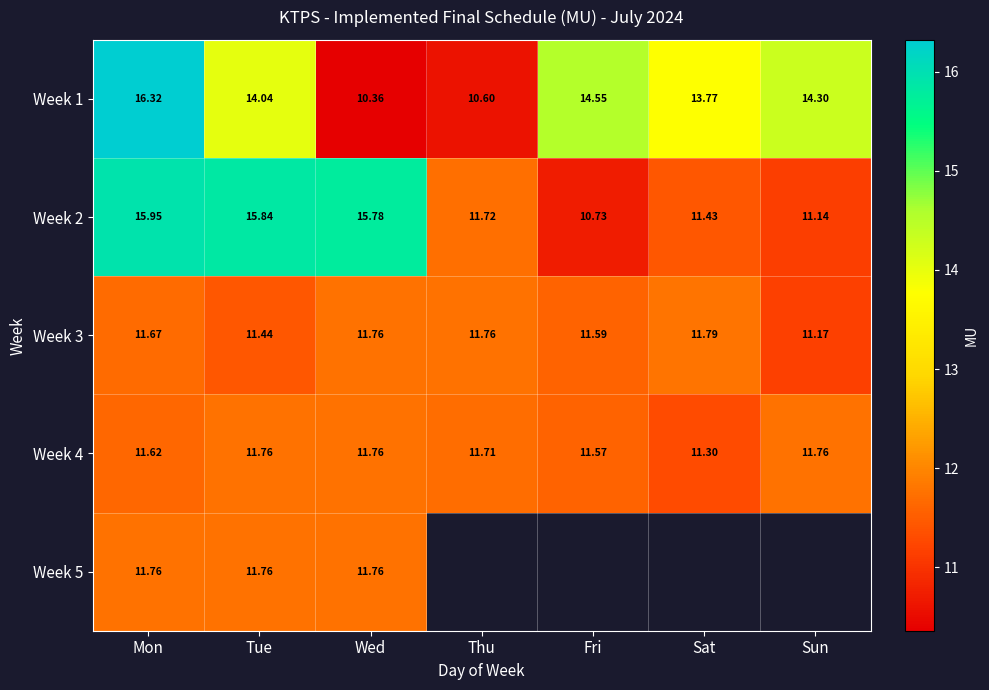

At how many categories does at least one series exceed 11?

7